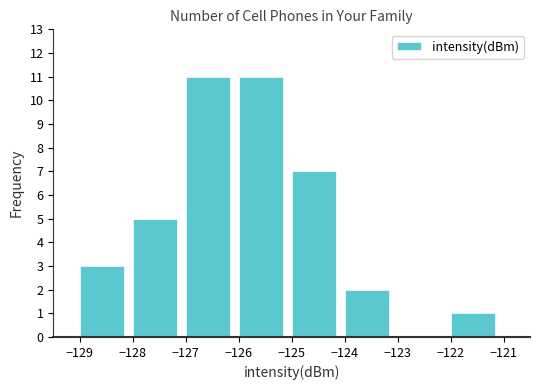

Reading left to right, list every bar in this chart as the range it spans on the x-axis followed by its height. The values are not printed on the chart, so give them approximately, as read against the axis.

-129 to -128: 3
-128 to -127: 5
-127 to -126: 11
-126 to -125: 11
-125 to -124: 7
-124 to -123: 2
-123 to -122: 0
-122 to -121: 1